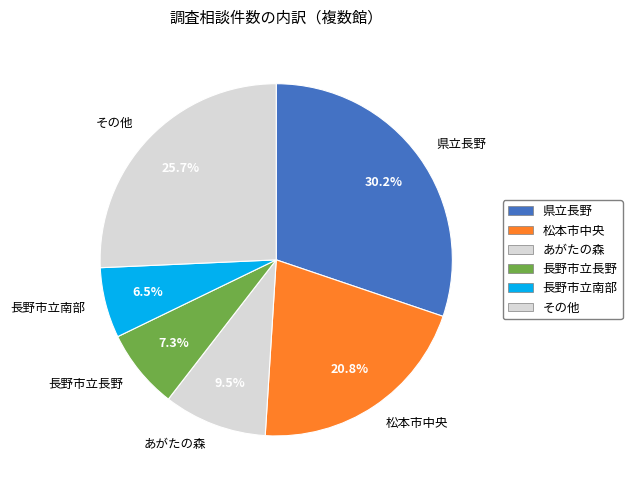

Which has a higher value, 長野市立長野 or その他?

その他